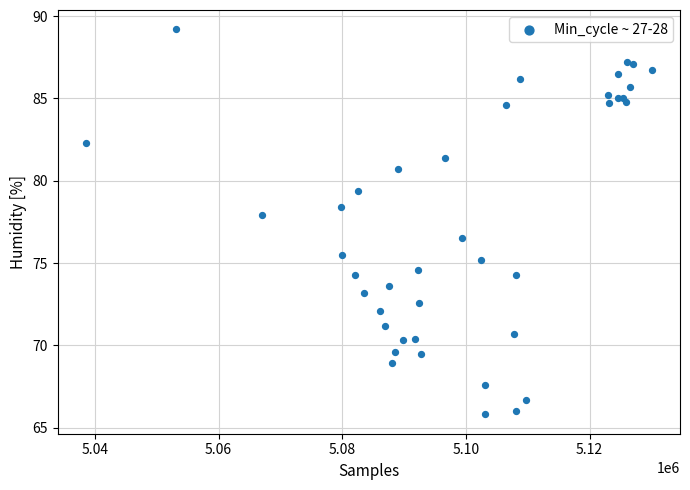

What Y value in the scatter plot is closest to 77?

76.5